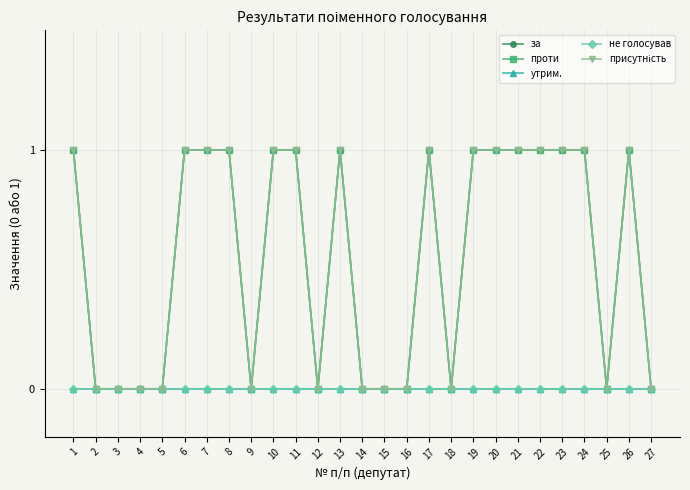

Does the chart have visible grid lines?

Yes